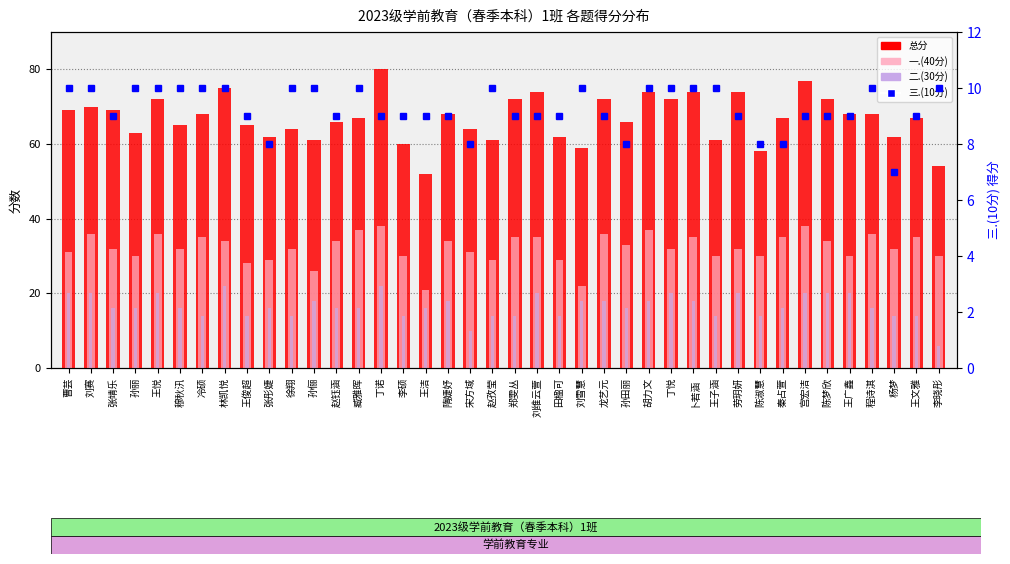

Where is 三.(10分) nearest to the value 8?

张彤婕